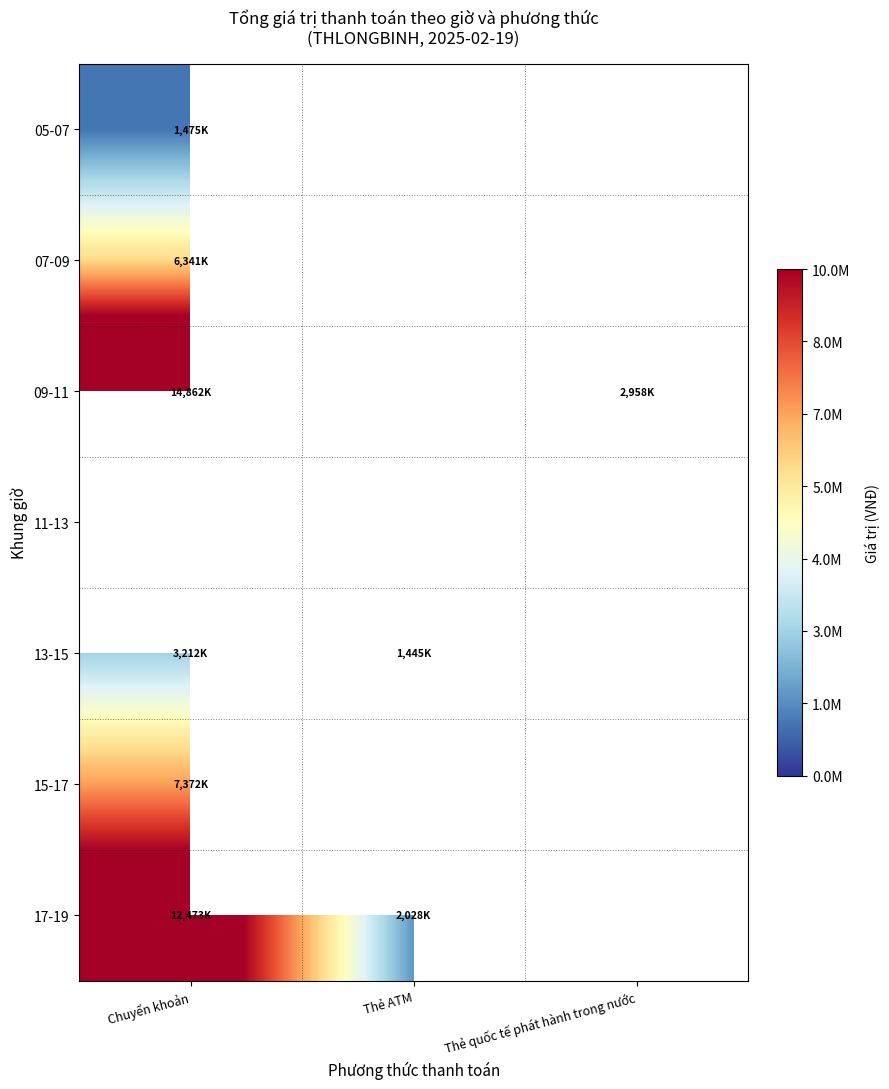

The value of 13-15 at Chuyển khoản is 3212000.0. True or false?

True